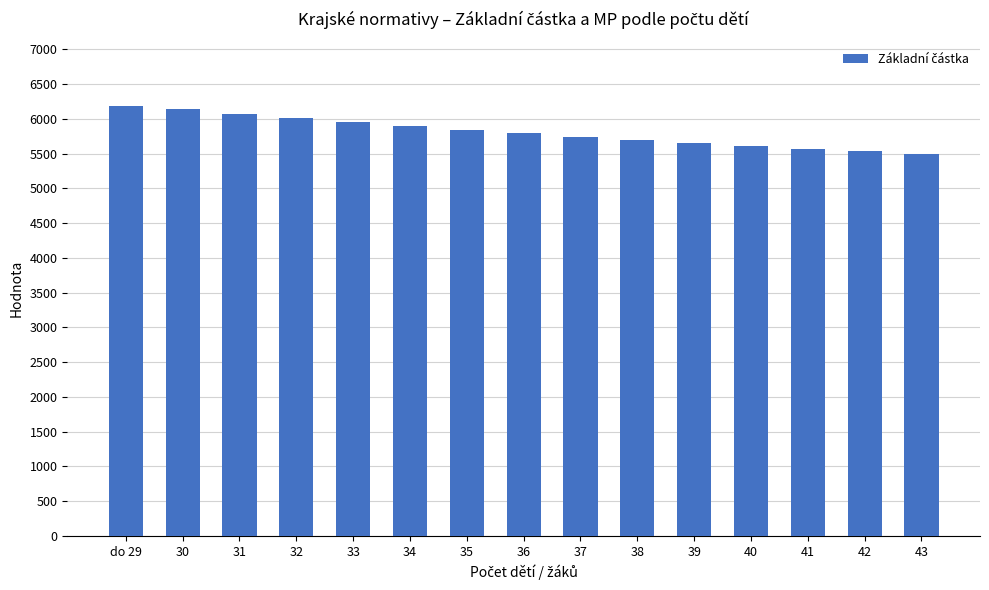

What is the difference between the values at 41 and 43?

77